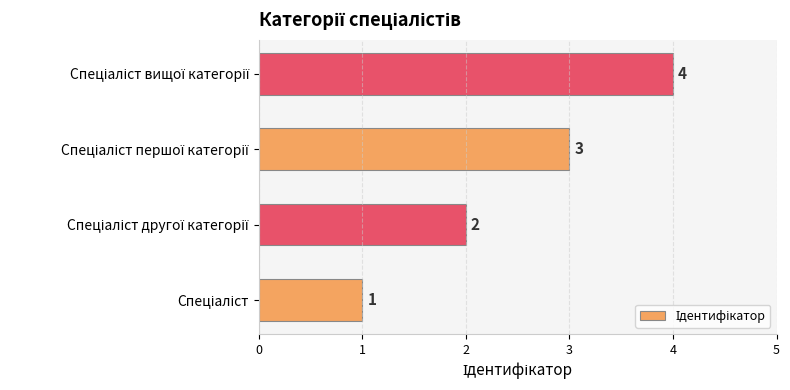

Count the values in the range 2 to 4.

3